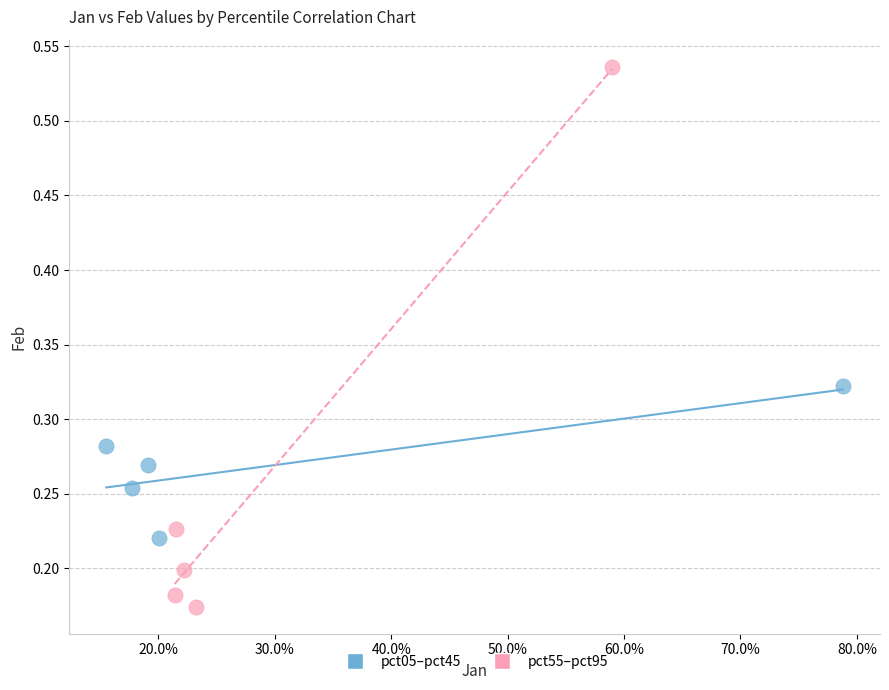

Which series contains the lowest Y value?

pct55–pct95